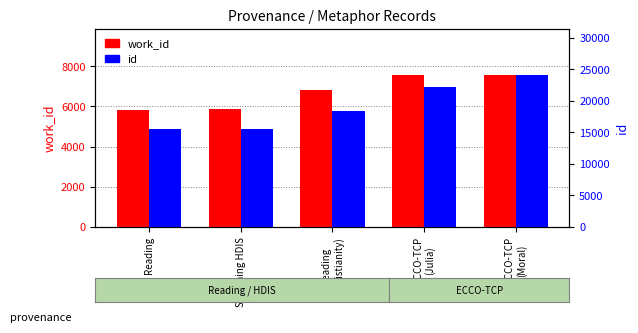

Count the number of categories in the chart.

5